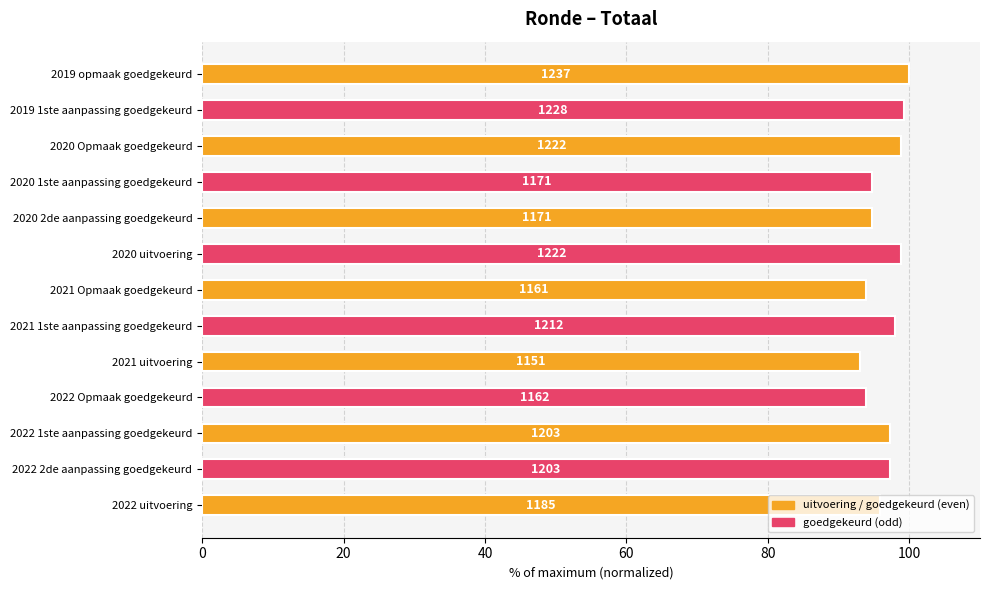

Does the chart contain any negative values?

No